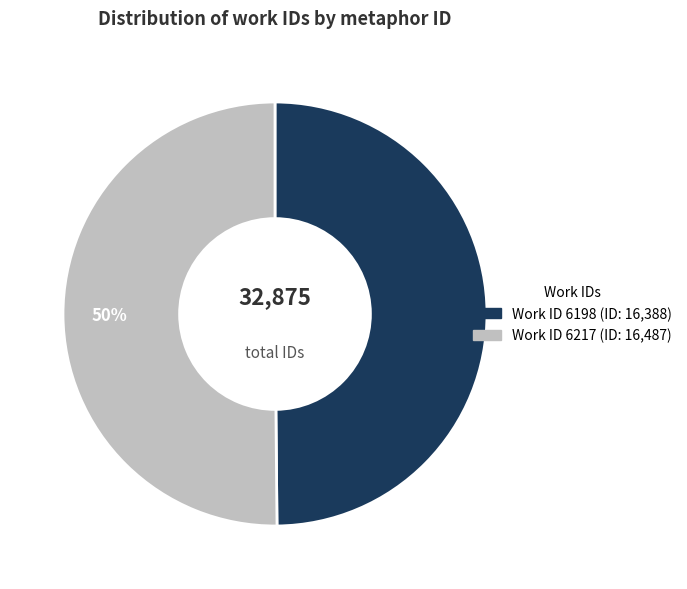

To the nearest percent, what is the average slice percentage?

50%